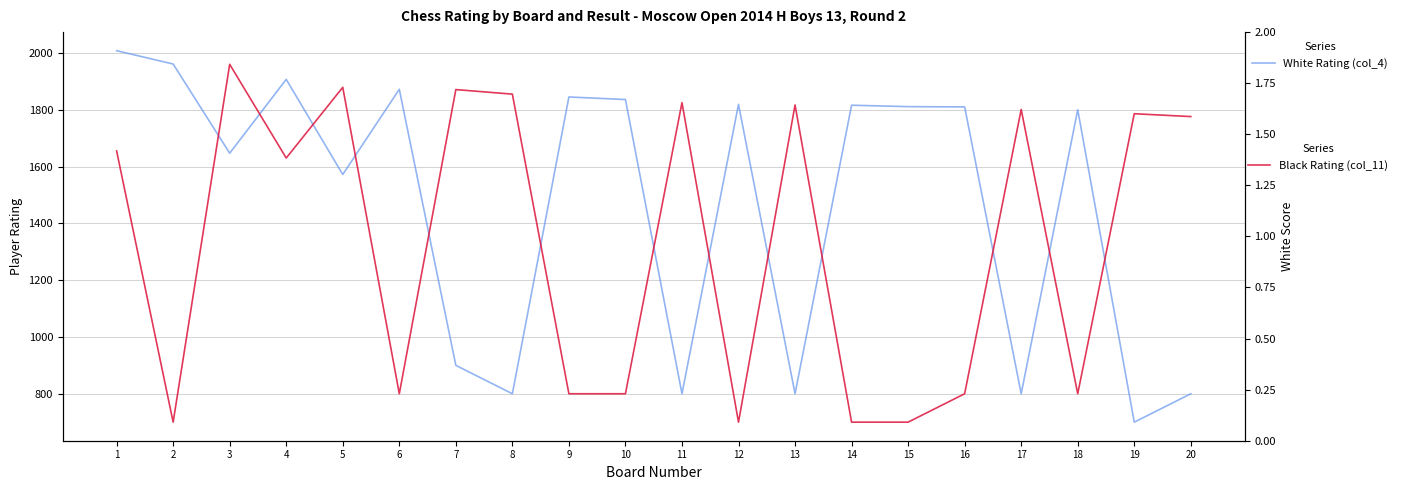

What is the highest value of the White Rating (col_4) series?

2008